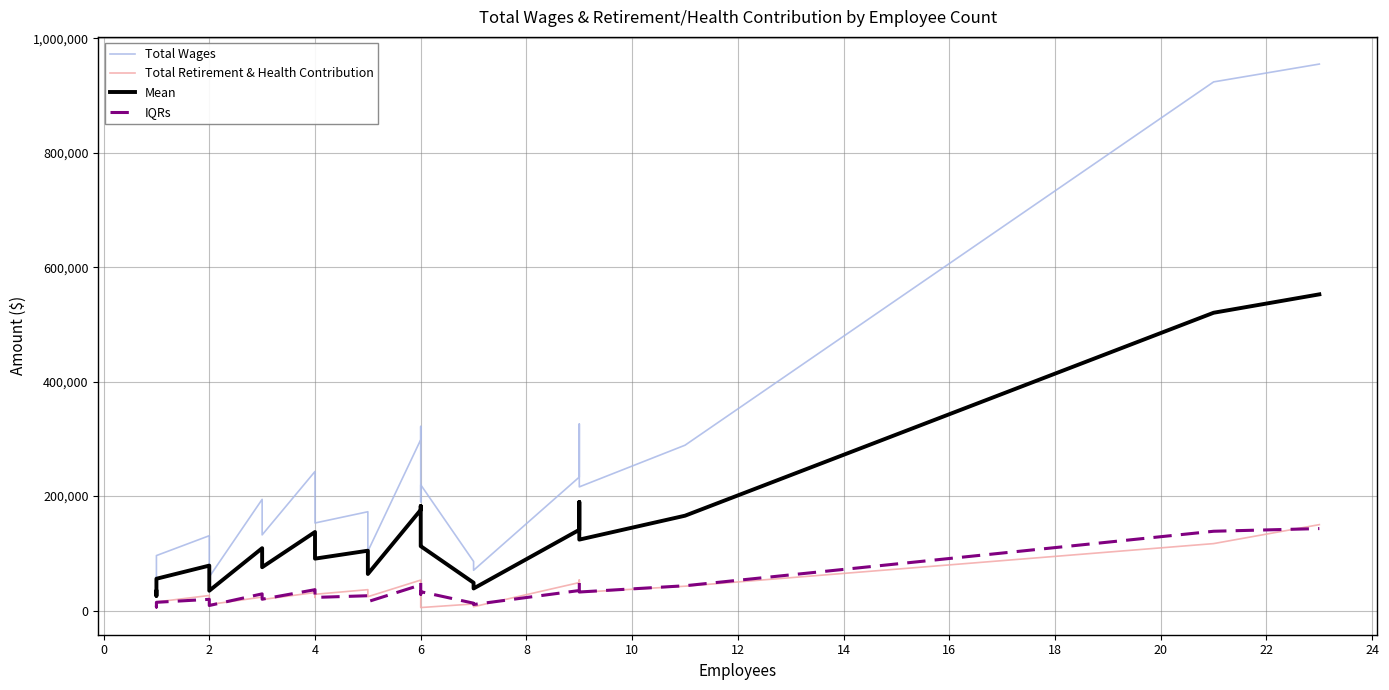

Reading left to right, list all the values displayed in this chart.

Total Wages: 57977.0	41040.0	96055.0	130760.0	58857.0	194316.0	132219.0	243020.0	235920.0	205021.0	152975.0	172646.0	103568.0	298554.0	321620.0	190172.0	219720.0	85757.0	70369.0	233227.0	325903.0	216079.0	288883.0	923670.0	954827.0
Total Retirement & Health Contribution: 8125.0	10457.0	15047.0	26315.0	10488.0	23567.0	19212.0	31484.0	22910.0	37534.0	28434.0	36510.0	24204.0	53231.0	43637.0	35505.0	5244.0	11507.0	6690.0	48884.0	53491.0	31823.0	42552.0	116970.0	150119.0
Mean: 33051.0	25748.5	55551.0	78537.5	34672.5	108941.5	75715.5	137252.0	129415.0	121277.5	90704.5	104578.0	63886.0	175892.5	182628.5	112838.5	112482.0	48632.0	38529.5	141055.5	189697.0	123951.0	165717.5	520320.0	552473.0
IQRs: 8696.5	6156.0	14408.2	19614.0	8828.5	29147.4	19832.8	36453.0	35388.0	30753.1	22946.2	25896.9	15535.2	44783.1	48243.0	28525.8	32958.0	12863.5	10555.4	34984.0	48885.4	32411.8	43332.4	138550.5	143224.0